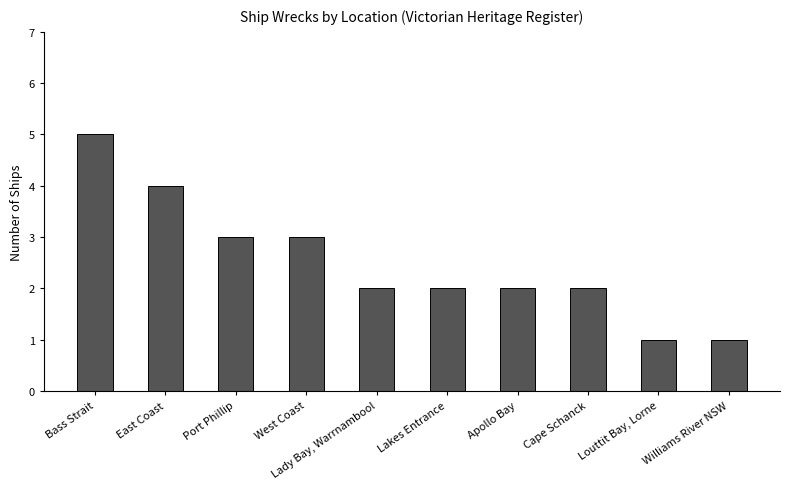

What is the value of the 5th bar from the left?

2